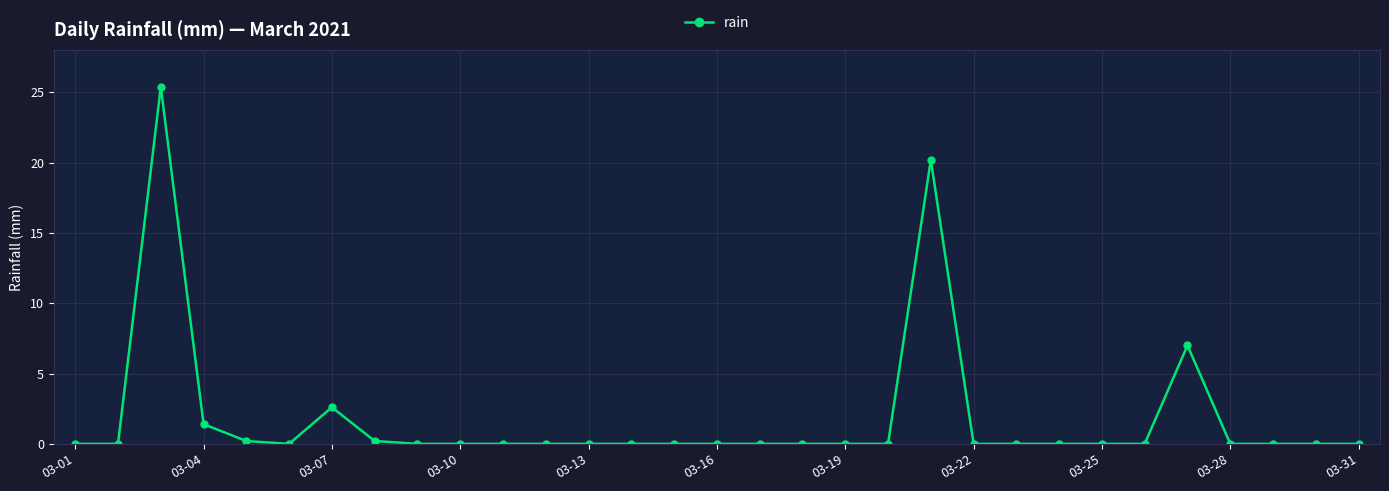

What is the maximum value shown in the chart?

25.4